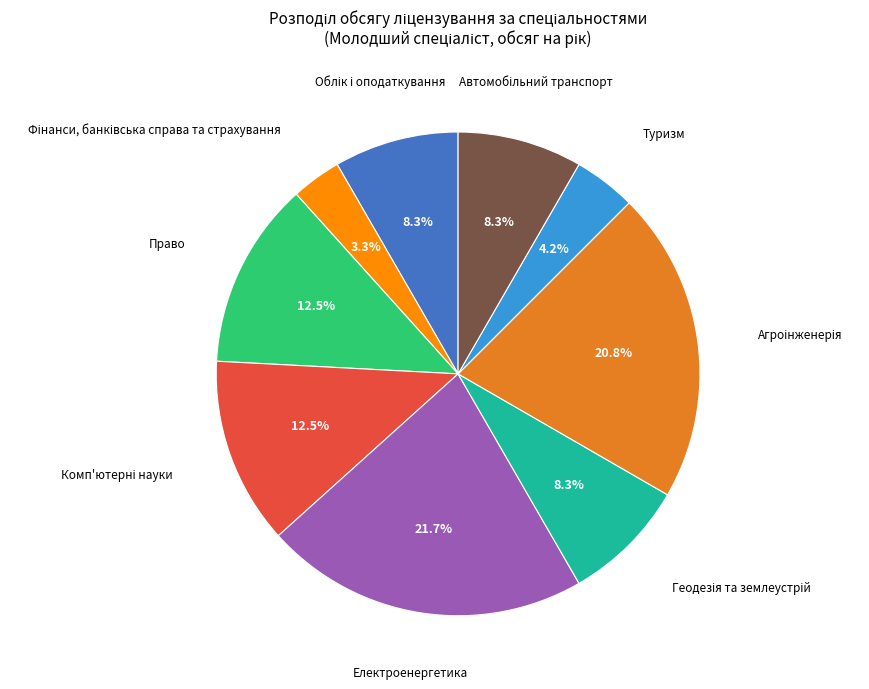

The Електроенергетика slice represents 22% of the pie. True or false?

True